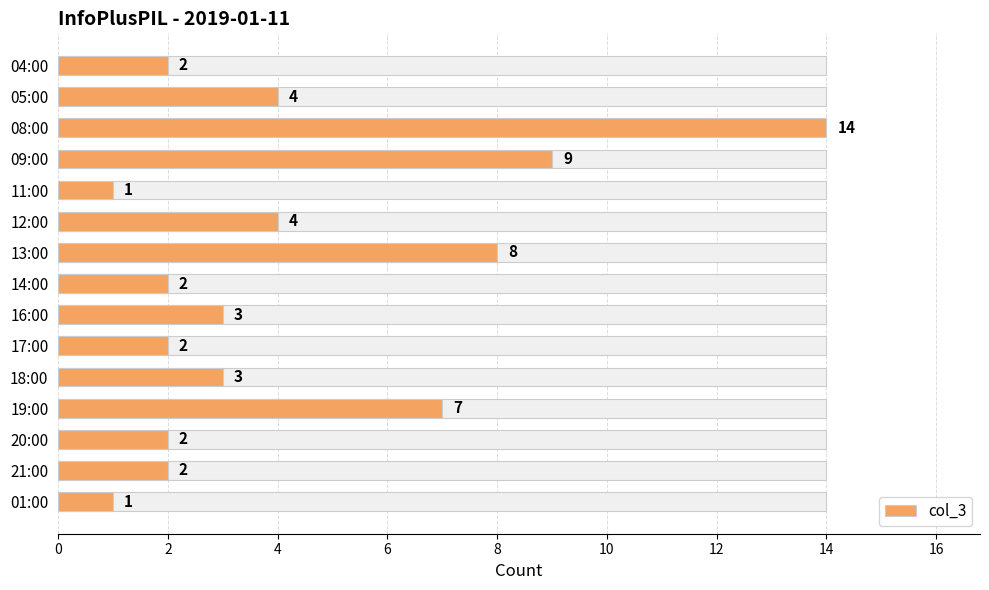

True or false: the data shows 0 at 01:00.

False